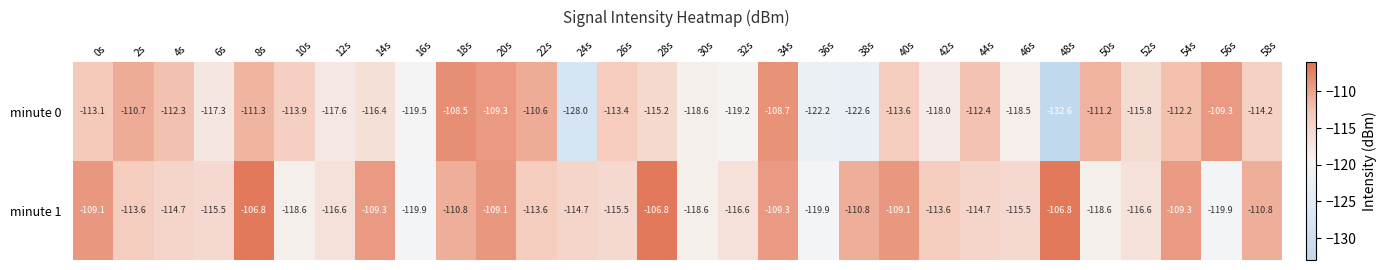

What is the difference between the highest and lowest values at 14s?

7.1